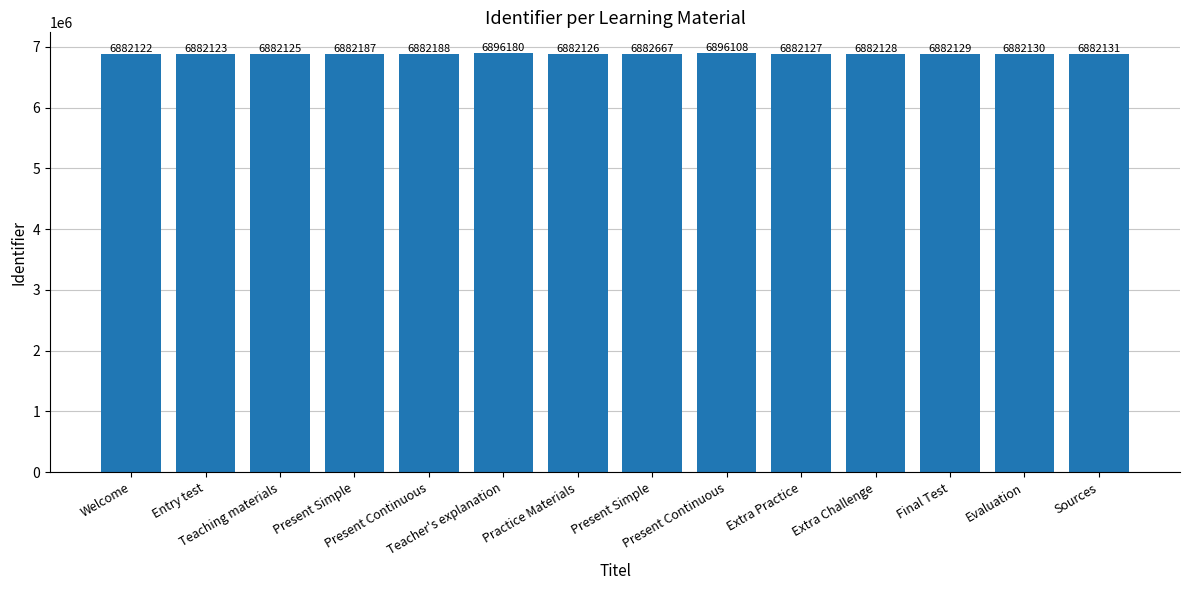

How many data points does each series have?

14